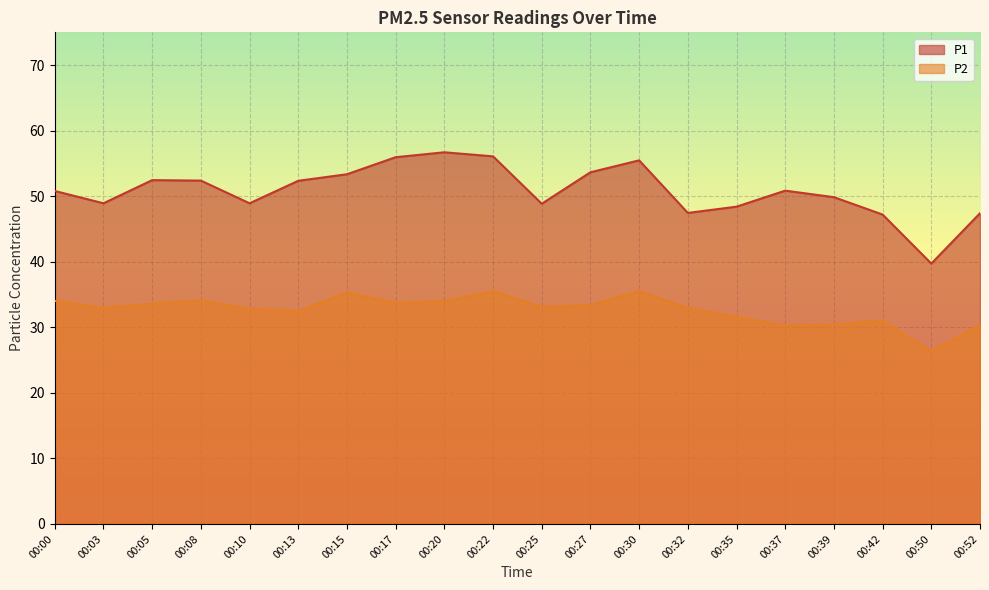

Reading right to left, transcribe all the data shown in this chart.

P1: 00:52=47.4	00:50=39.7	00:42=47.2	00:39=49.9	00:37=50.9	00:35=48.4	00:32=47.5	00:30=55.5	00:27=53.6	00:25=48.9	00:22=56.1	00:20=56.7	00:17=56.0	00:15=53.4	00:13=52.4	00:10=48.9	00:08=52.4	00:05=52.5	00:03=48.9	00:00=50.8
P2: 00:52=30.4	00:50=26.3	00:42=31.1	00:39=30.4	00:37=30.2	00:35=31.6	00:32=33.0	00:30=35.5	00:27=33.4	00:25=33.1	00:22=35.5	00:20=34.0	00:17=33.7	00:15=35.3	00:13=32.5	00:10=32.9	00:08=34.1	00:05=33.6	00:03=33.0	00:00=34.0